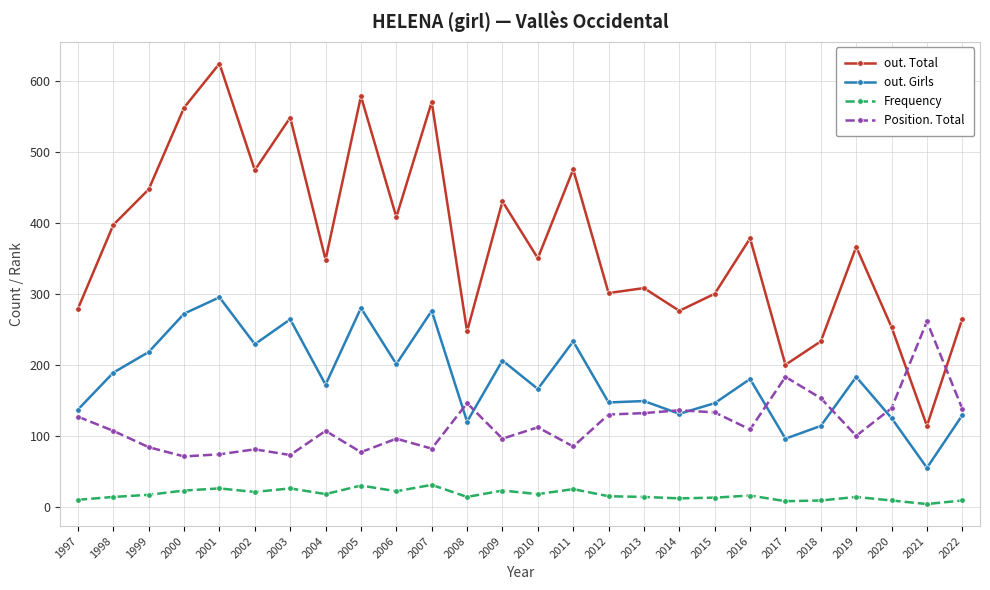

Count the number of data series in this chart.

4